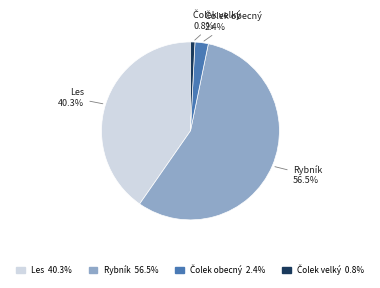

What portion of the pie excludes Rybník?

43.5%